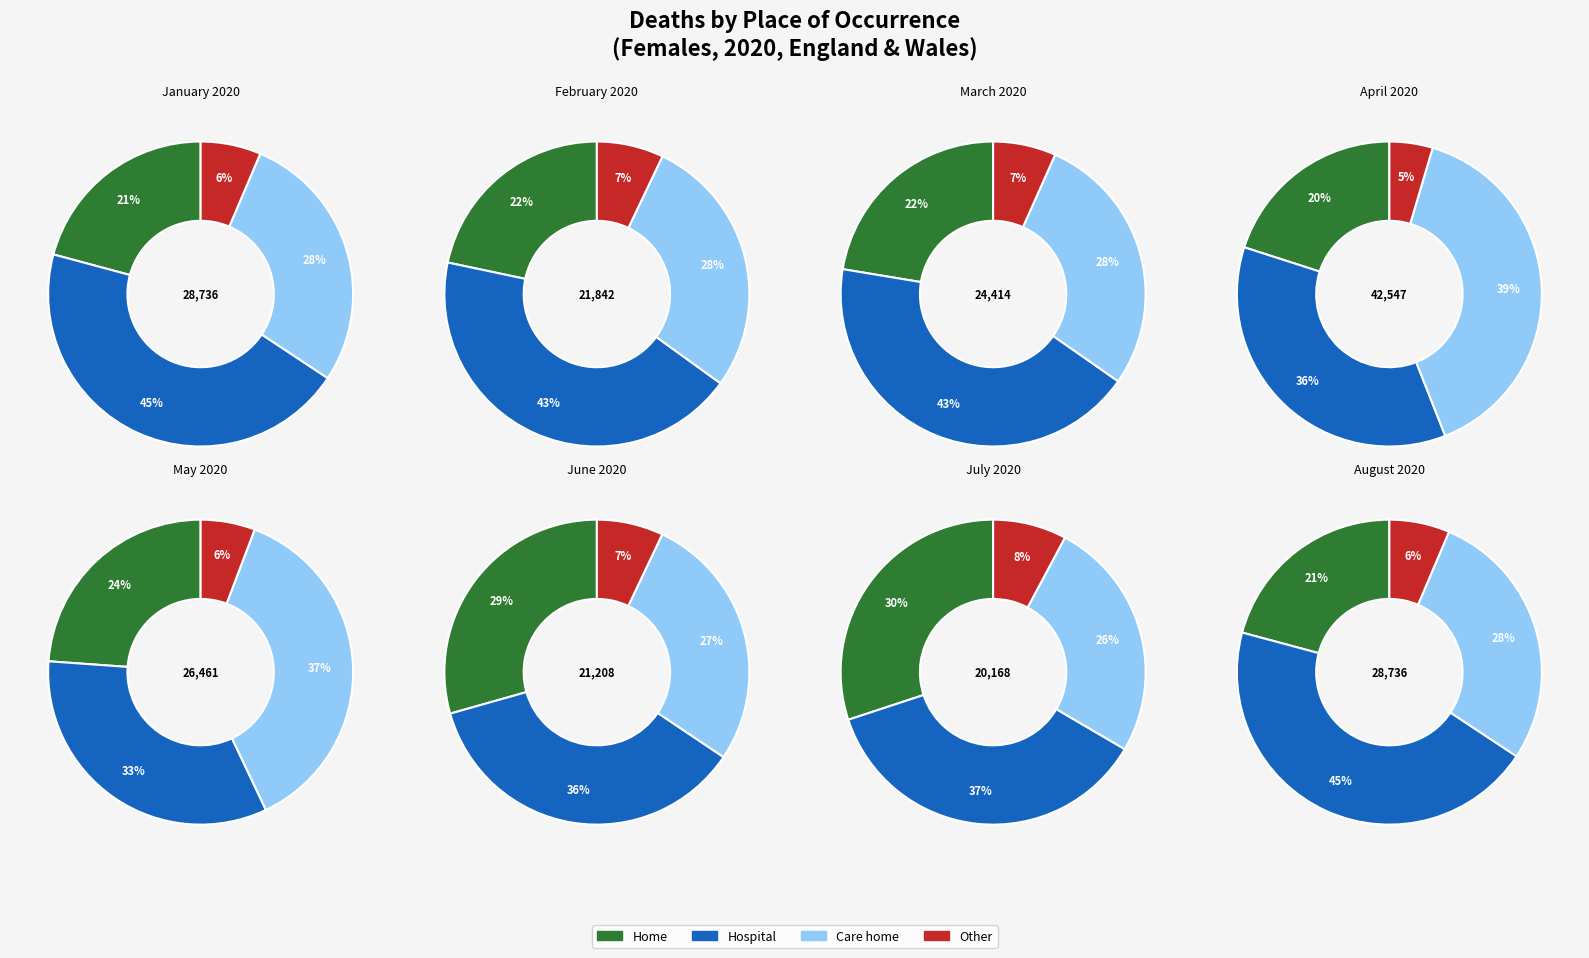

The 2 slice represents 19% of the pie. True or false?

False